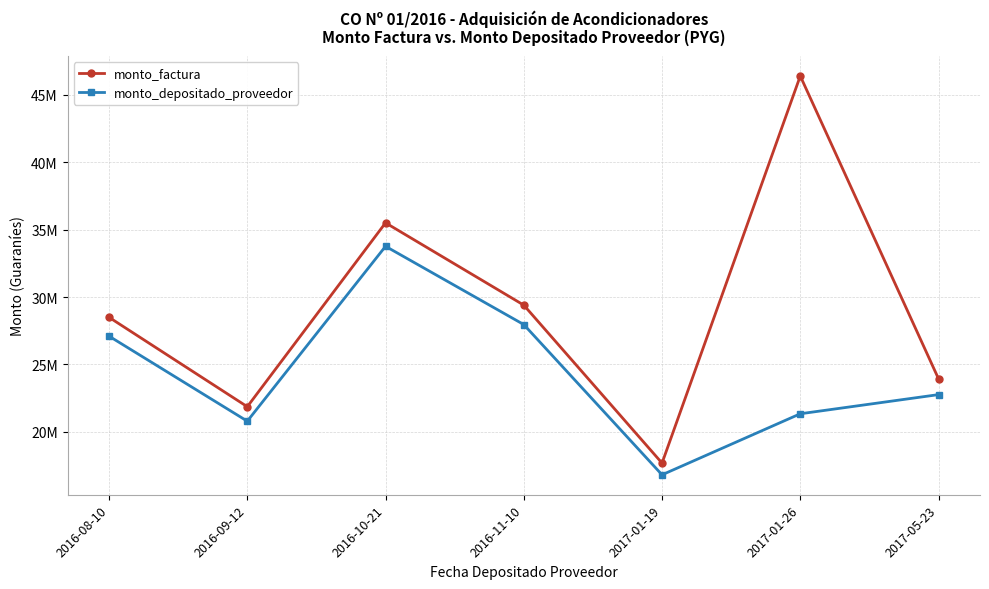

At which label is monto_depositado_proveedor closest to 25290410?

2016-08-10